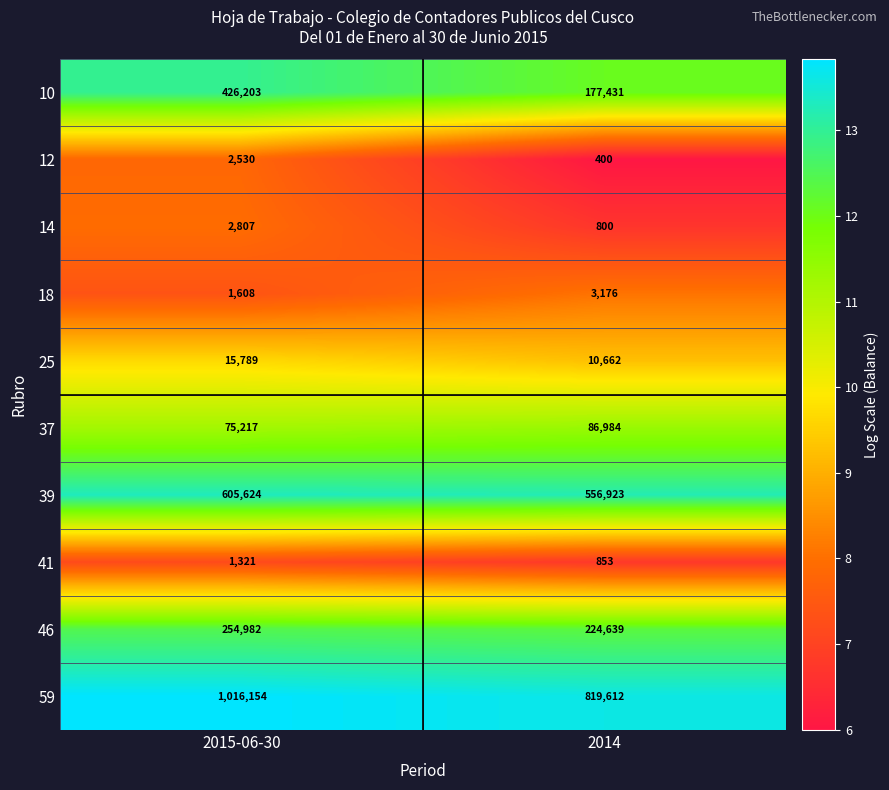

Reading left to right, list all the values displayed in this chart.

10: 2015-06-30=426203	2014=177431
12: 2015-06-30=2530	2014=400
14: 2015-06-30=2807	2014=800
18: 2015-06-30=1608	2014=3176
25: 2015-06-30=15789	2014=10662
37: 2015-06-30=75217	2014=86984
39: 2015-06-30=605624	2014=556923
41: 2015-06-30=1321	2014=853
46: 2015-06-30=254982	2014=224639
59: 2015-06-30=1016154	2014=819612